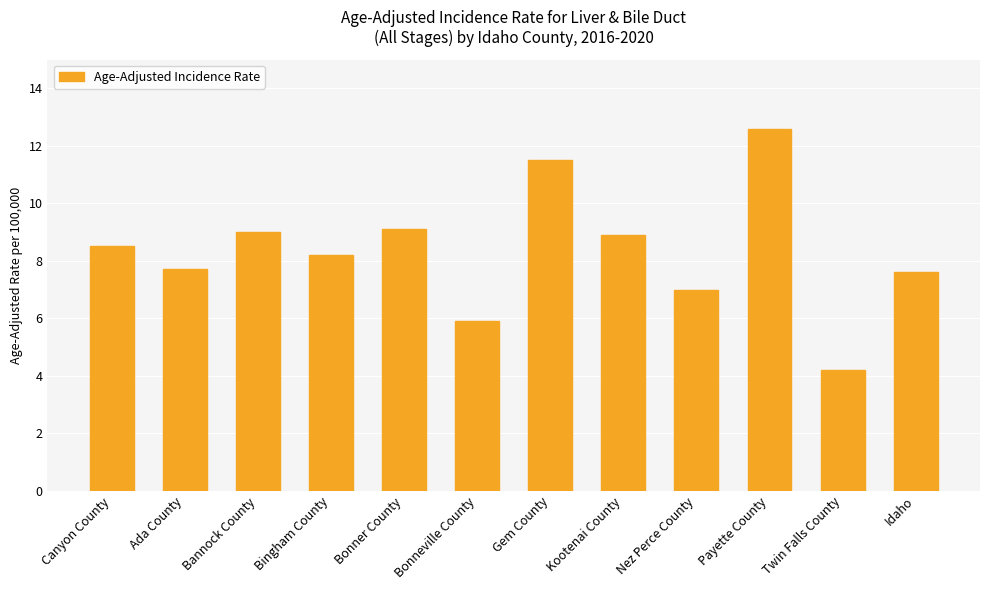

Reading left to right, list all the values displayed in this chart.

8.5	7.7	9.0	8.2	9.1	5.9	11.5	8.9	7.0	12.6	4.2	7.6